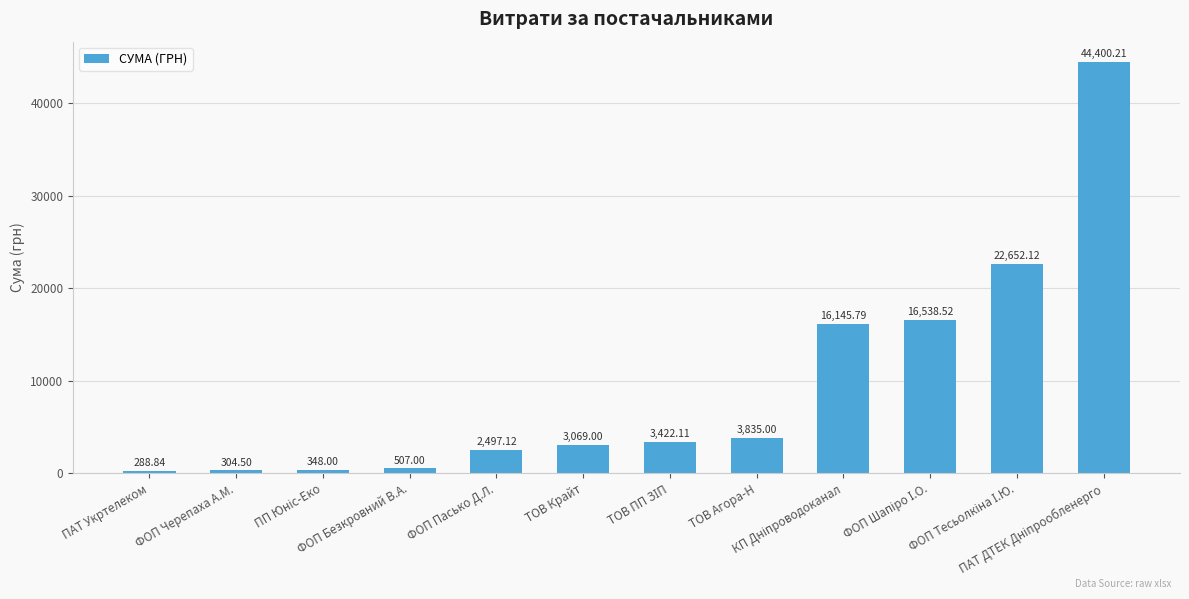

What is the difference between the second highest and minimum values?

22363.3